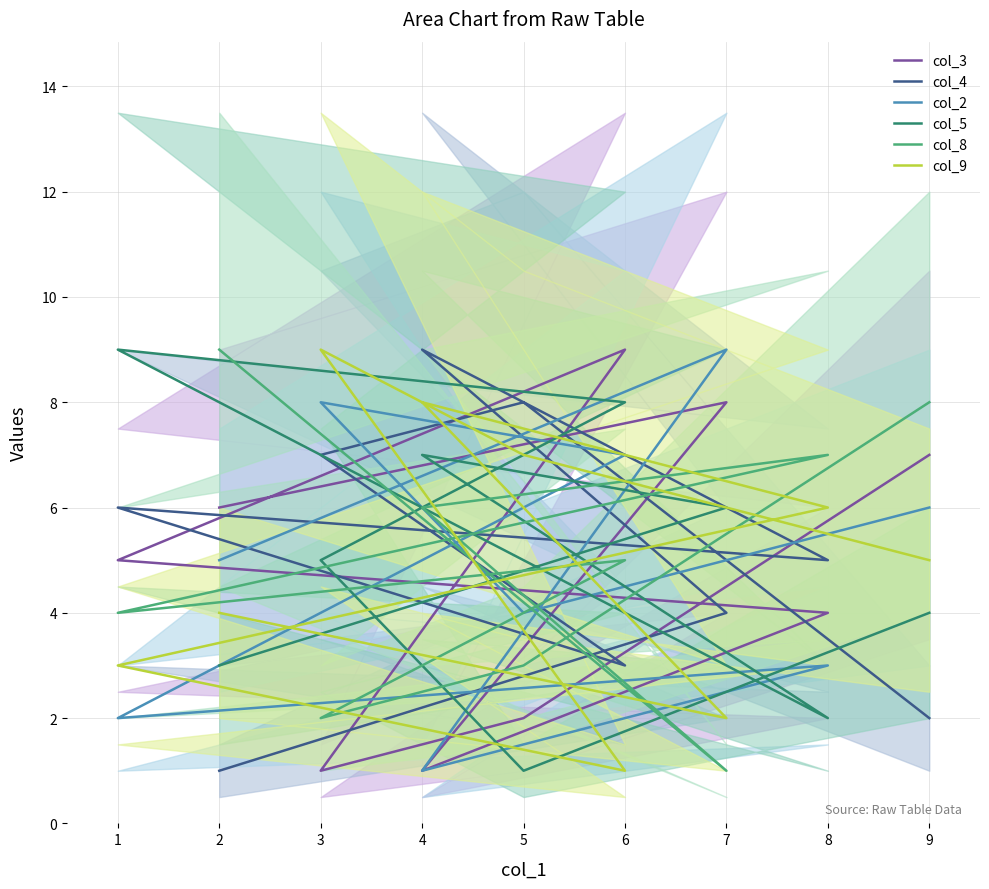

At 6, list the series in order from largest to smallest.

col_3, col_5, col_2, col_8, col_4, col_9